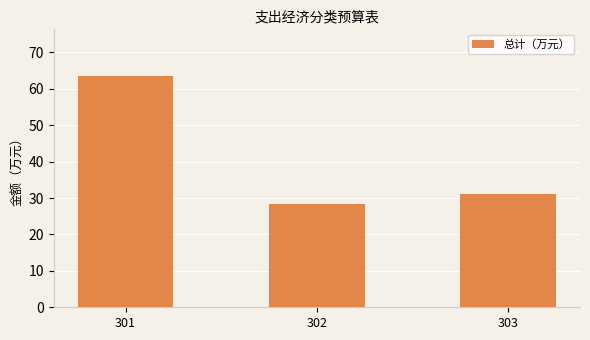

What is the value of the 1st bar from the left?

63.6